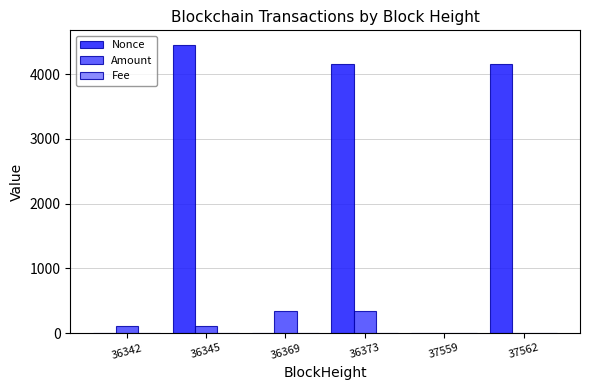

Which series changed the most between 36342 and 37562?

Nonce